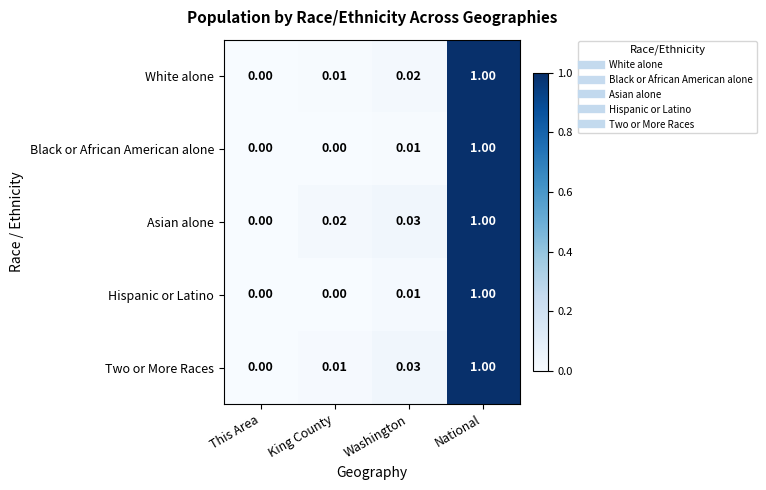

At which category is the sum across all series the highest?

National